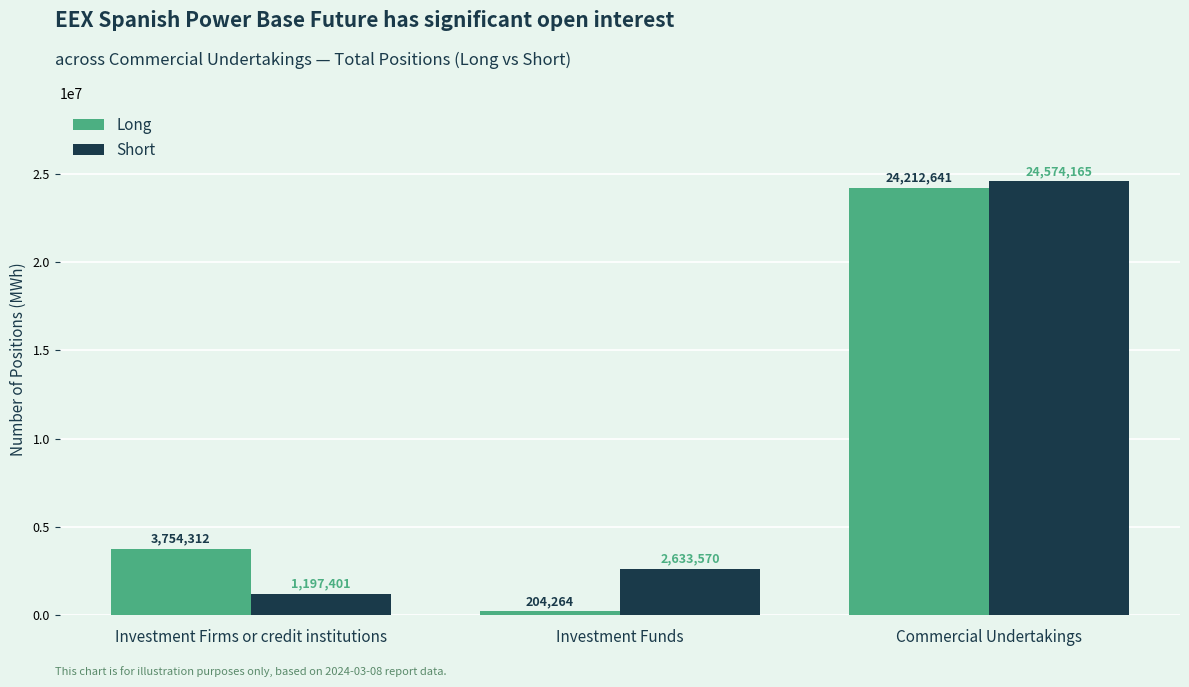

What is the label of the 3rd bar from the left?

Commercial Undertakings